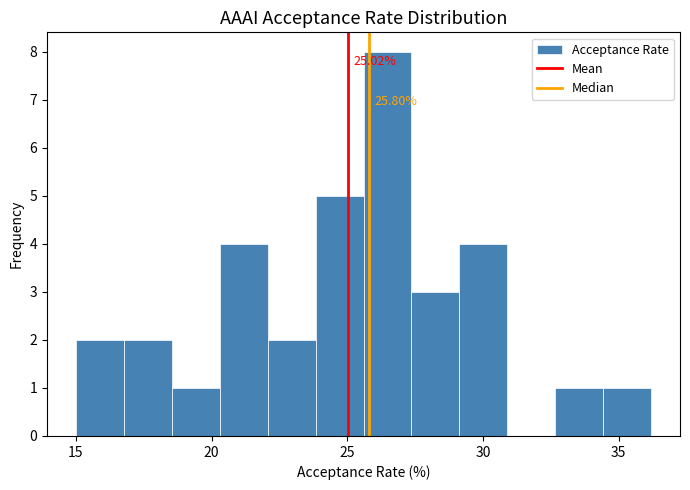

Read against the x-axis, roughly where is the centre of the tallest bar?

26.5